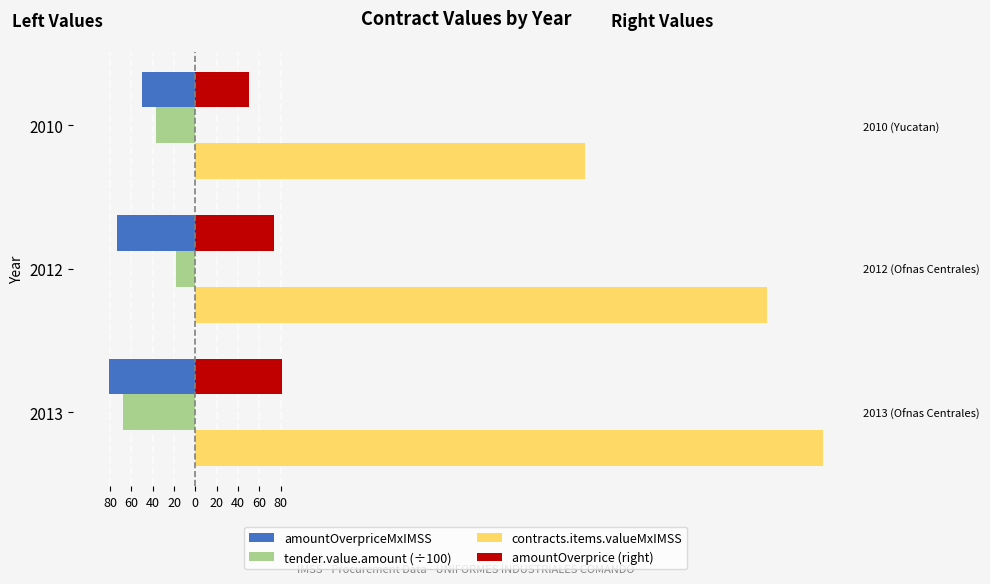

What are all the series names shown in the legend?

amountOverpriceMxIMSS, tender.value.amount (÷100), contracts.items.valueMxIMSS, amountOverprice (right)